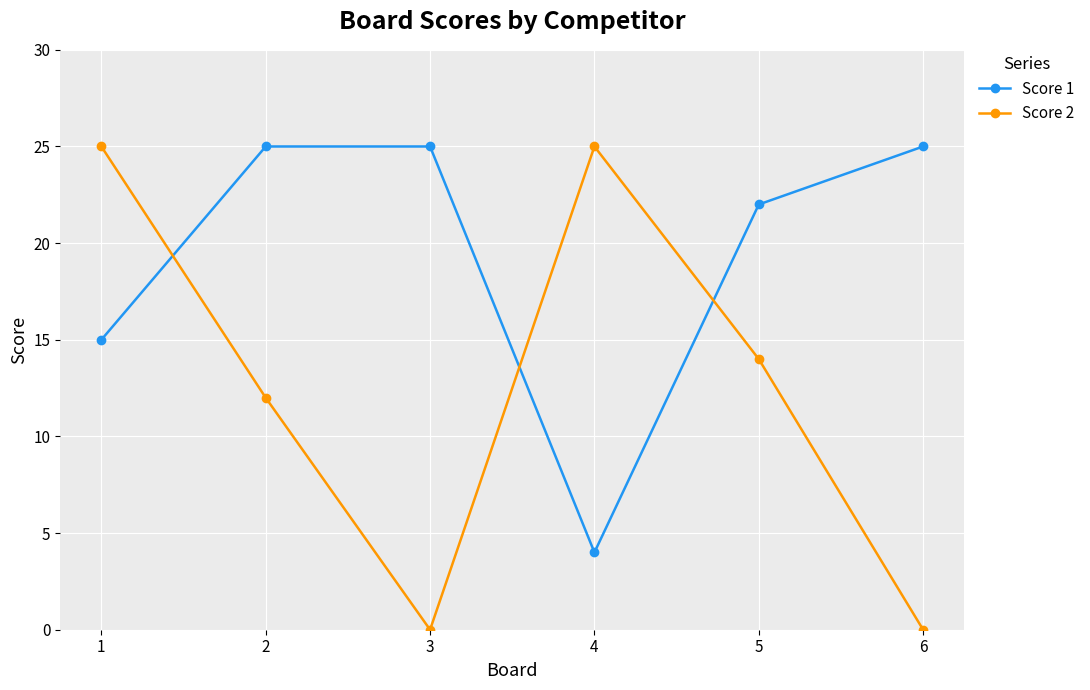

After their last crossing, which series has the higher values: Score 1 or Score 2?

Score 1